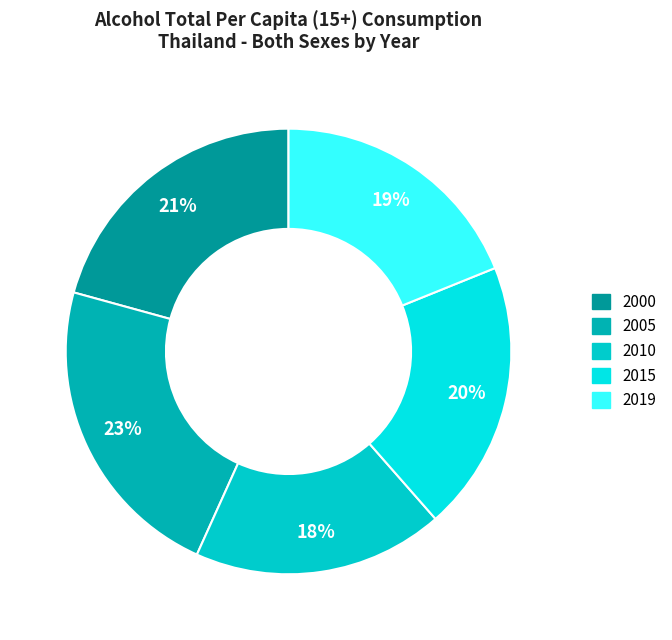

Count the number of slices in the pie.

5